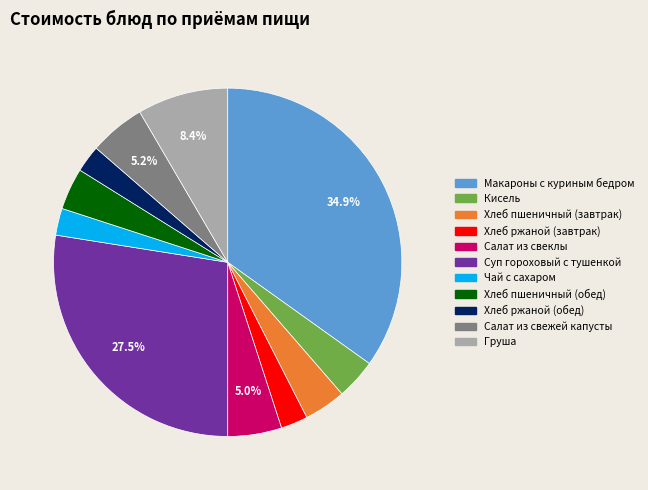

How many slices are in this pie chart?

11